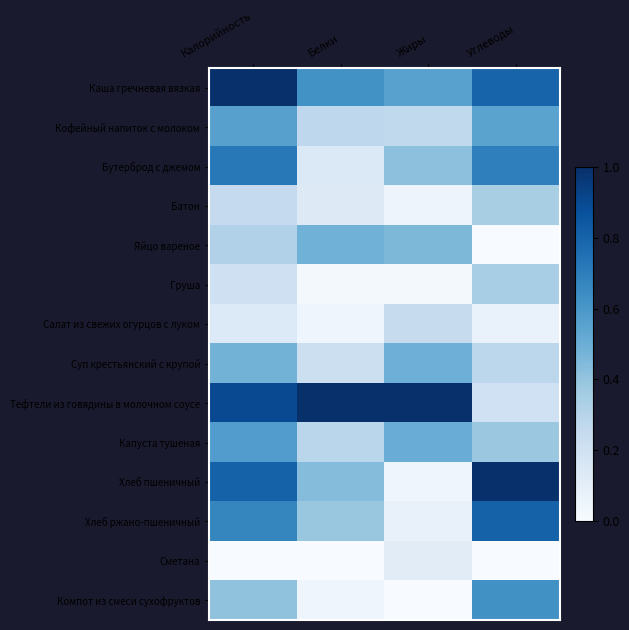

List the series in order of their peak value, lowest first.

Сметана, Салат из свежих огурцов с луком, Батон, Груша, Яйцо вареное, Суп крестьянский с крупой, Кофейный напиток с молоком, Капуста тушеная, Компот из смеси сухофруктов, Бутерброд с джемом, Хлеб ржано-пшеничный, Каша гречневая вязкая, Тефтели из говядины в молочном соусе, Хлеб пшеничный